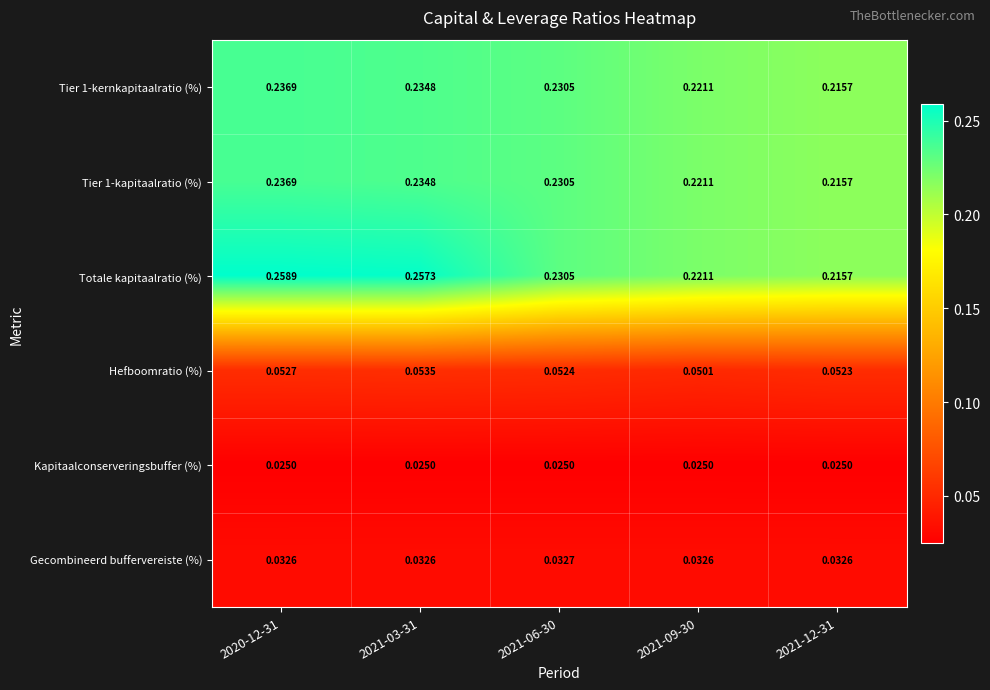

Which series changed the most between 2021-03-31 and 2021-06-30?

Totale kapitaalratio (%)